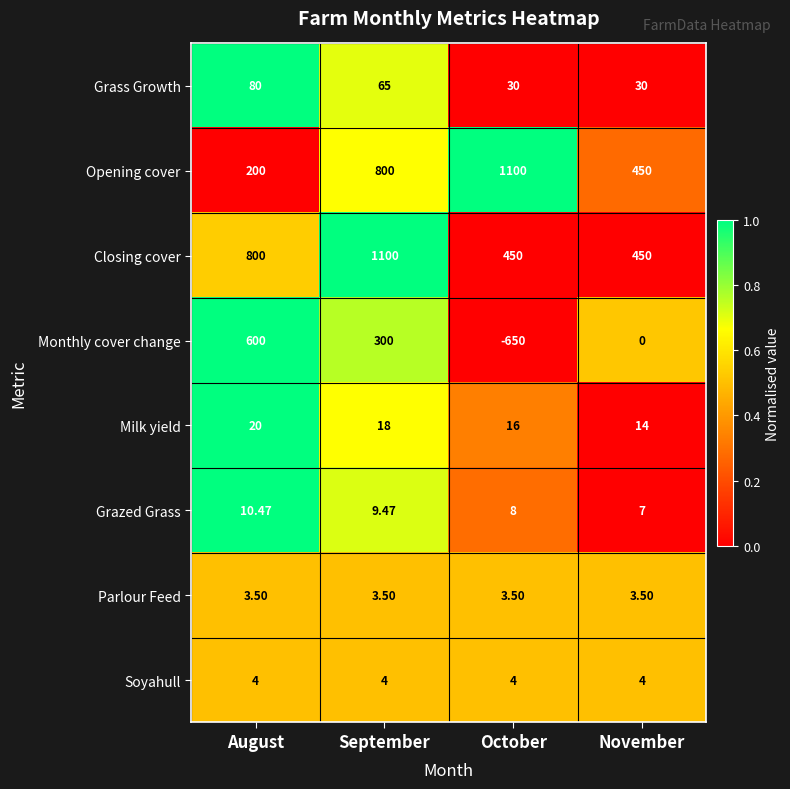

Where does the Grass Growth series first go above 65?

August